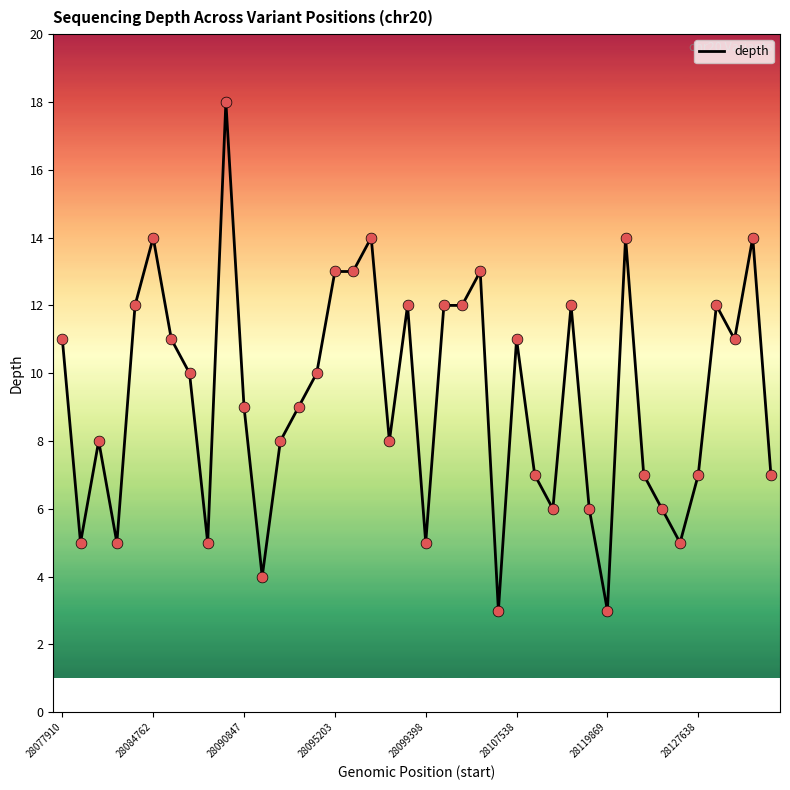

What is the difference between the maximum and minimum values?

15